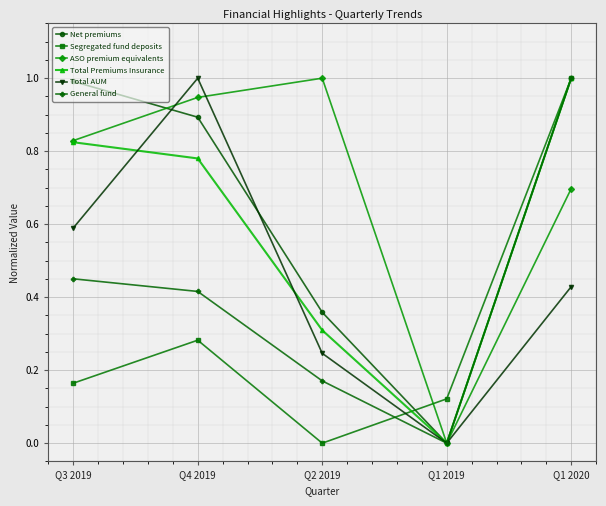

How many interior local valleys does the Total AUM series have?

1